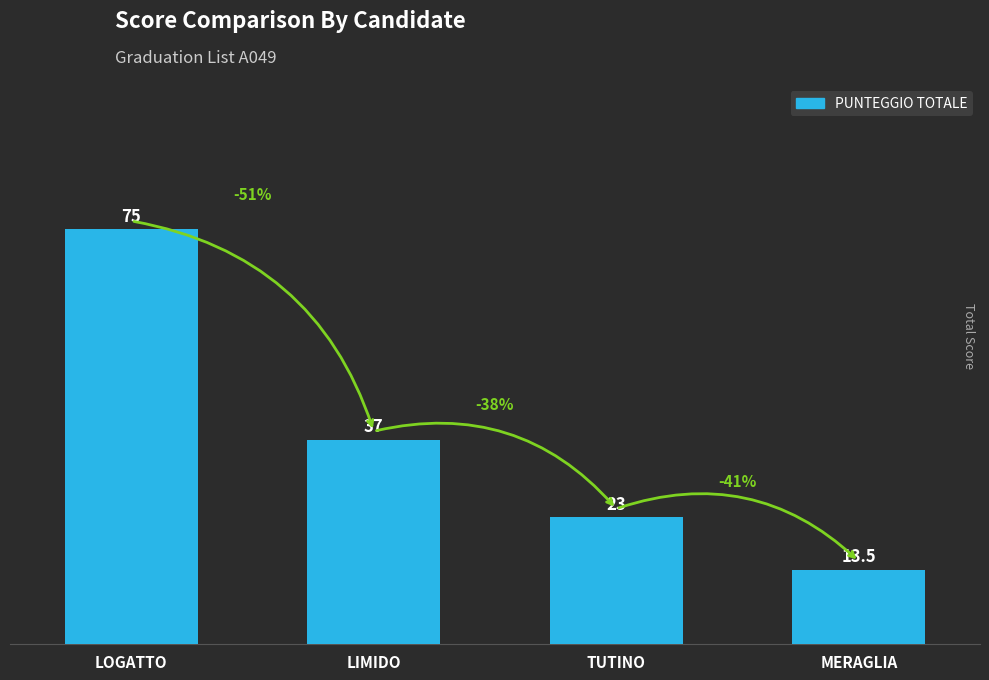

The value at TUTINO is 23.0. True or false?

True